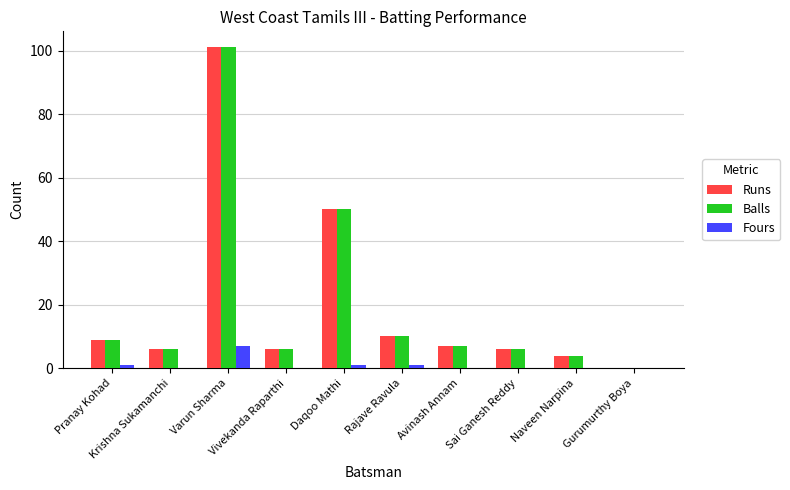

How many groups of bars are there?

10